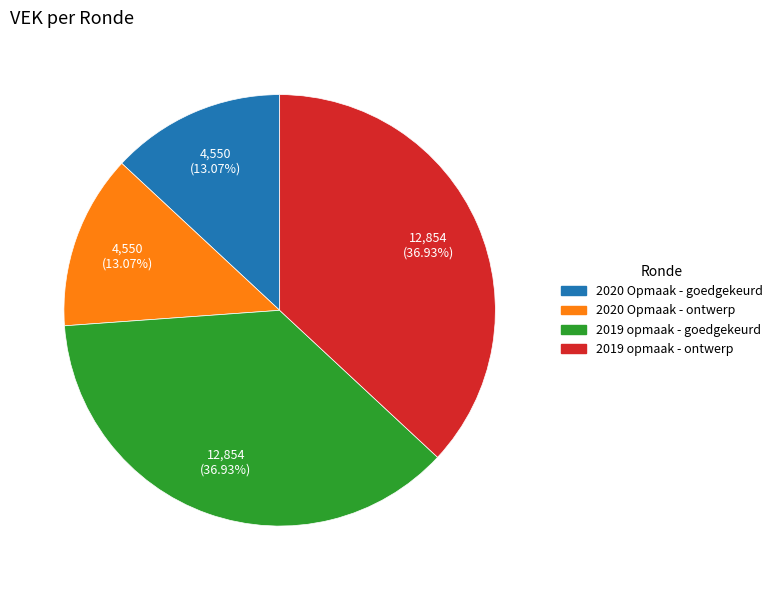

What percentage is the 2019 opmaak - goedgekeurd slice, to the nearest percent?

37%